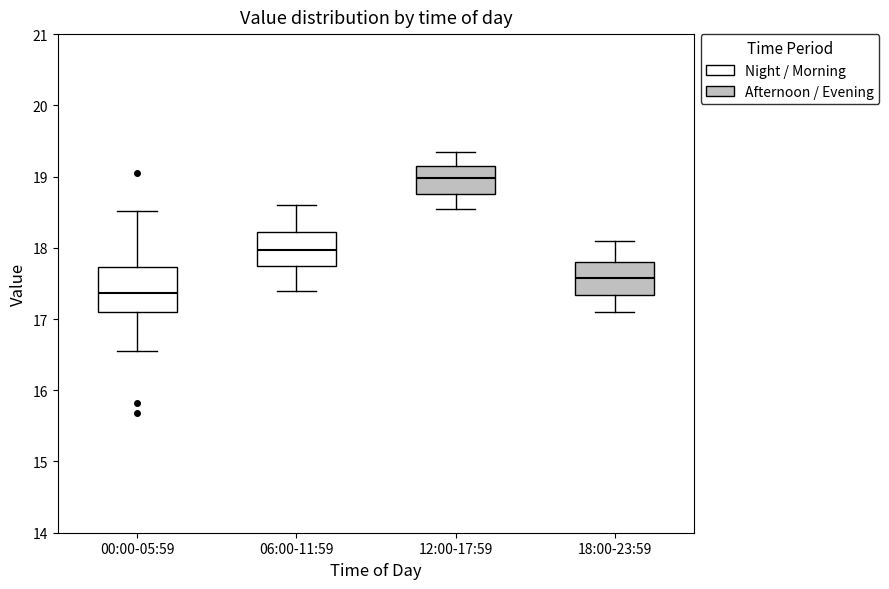

Where does the median line of the box for 12:00-17:59 sit on the y-axis? The values are not printed on the chart, so give them approximately, as read against the axis.

19.0